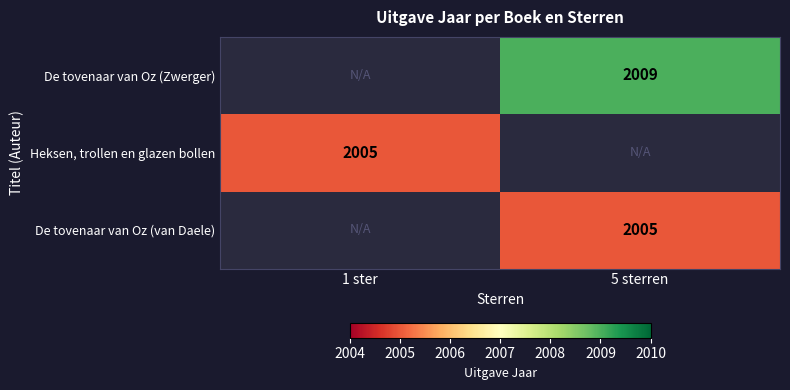

The De tovenaar van Oz (Zwerger) series shows 2708 at 5 sterren. True or false?

False